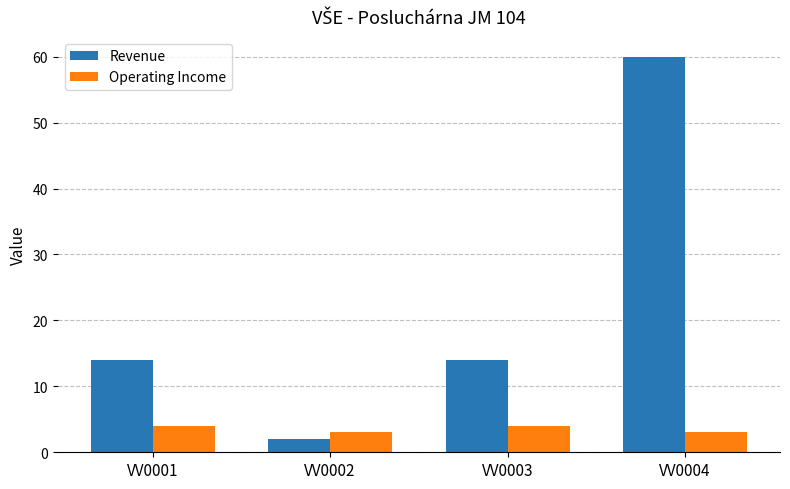

What is the difference between the highest and lowest values at VV0002?

1